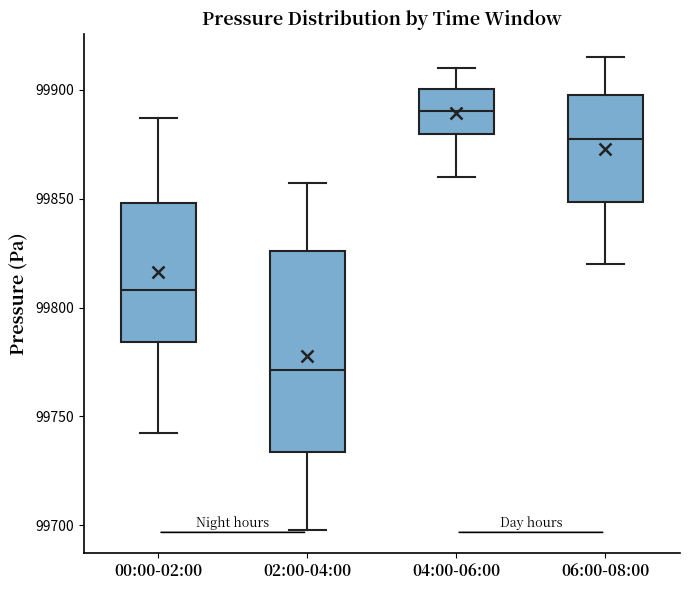

Comparing the boxes themselves (not the whiskers), which one is the tallest?

02:00-04:00